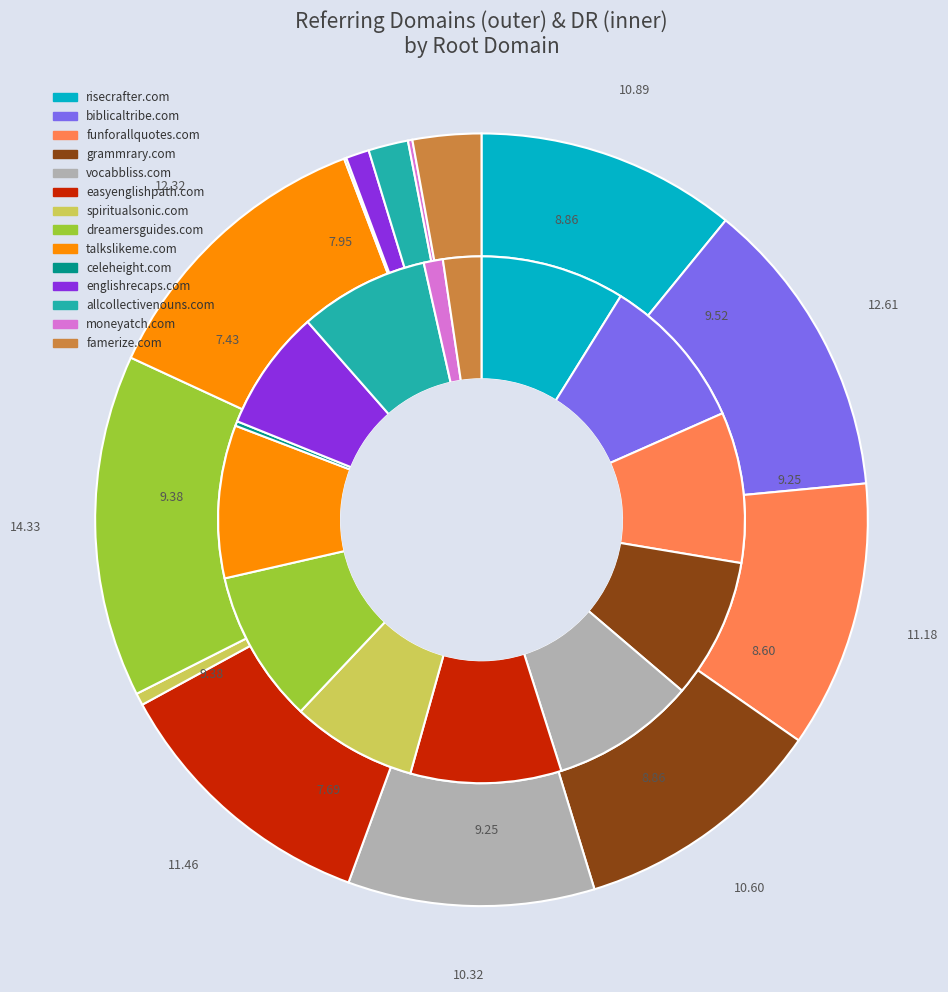

Rank the series by their average value, from highest to lowest.

rd_values, dr_values